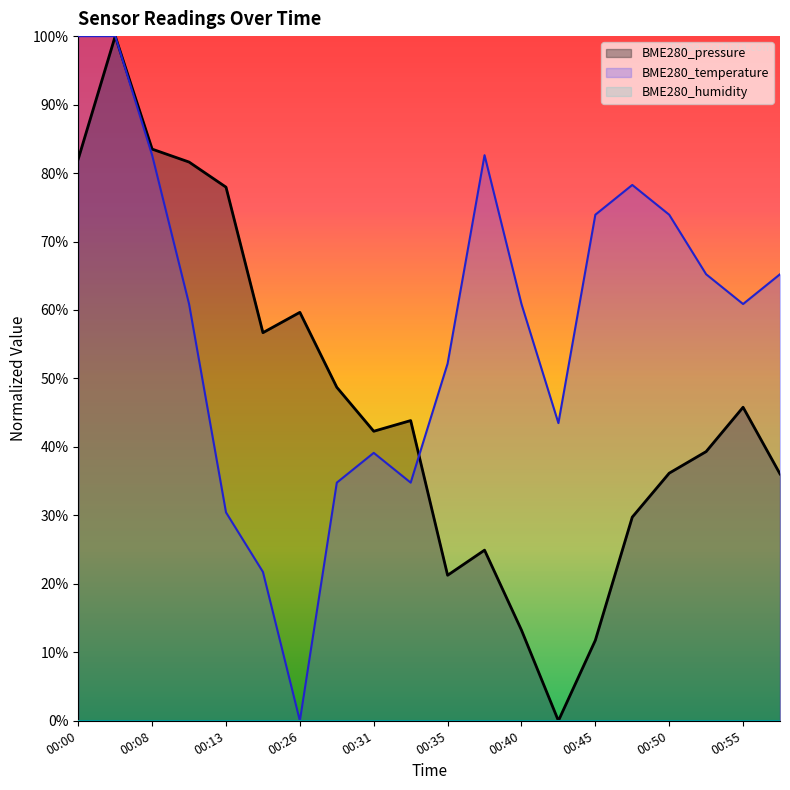

How many BME280_temperature values are between 0 and 1?

20